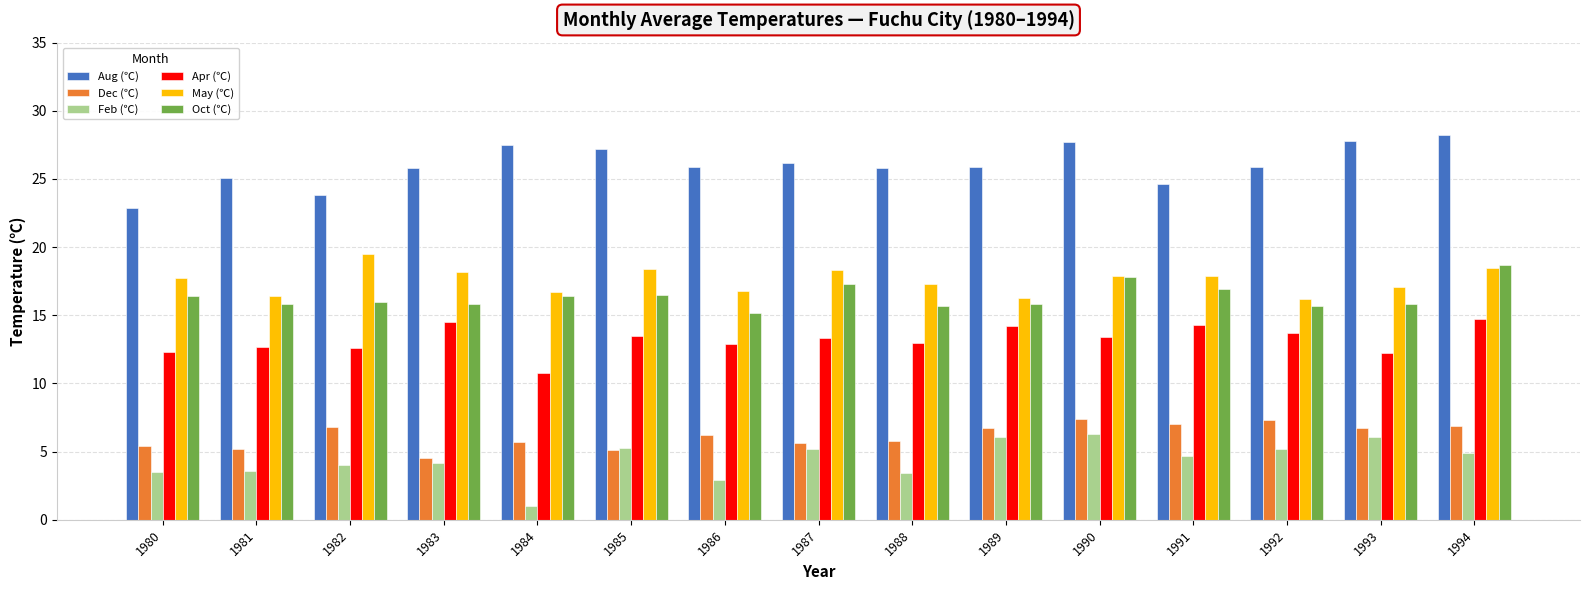

How many groups of bars are there?

15